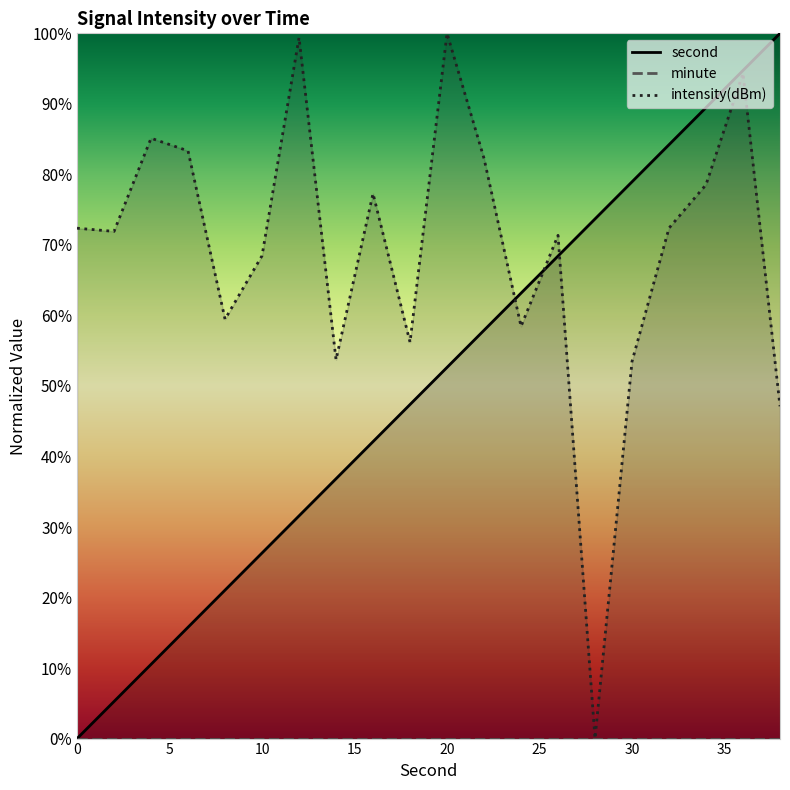

Reading left to right, what are all the values shown in this chart?

second: 0.0	5.3	10.5	15.8	21.1	26.3	31.6	36.8	42.1	47.4	52.6	57.9	63.2	68.4	73.7	78.9	84.2	89.5	94.7	100.0
intensity: 72.4	71.9	85.1	83.3	59.5	68.5	99.4	53.7	77.3	56.2	100.0	82.3	58.4	71.4	0.0	53.5	72.4	78.5	94.3	47.1